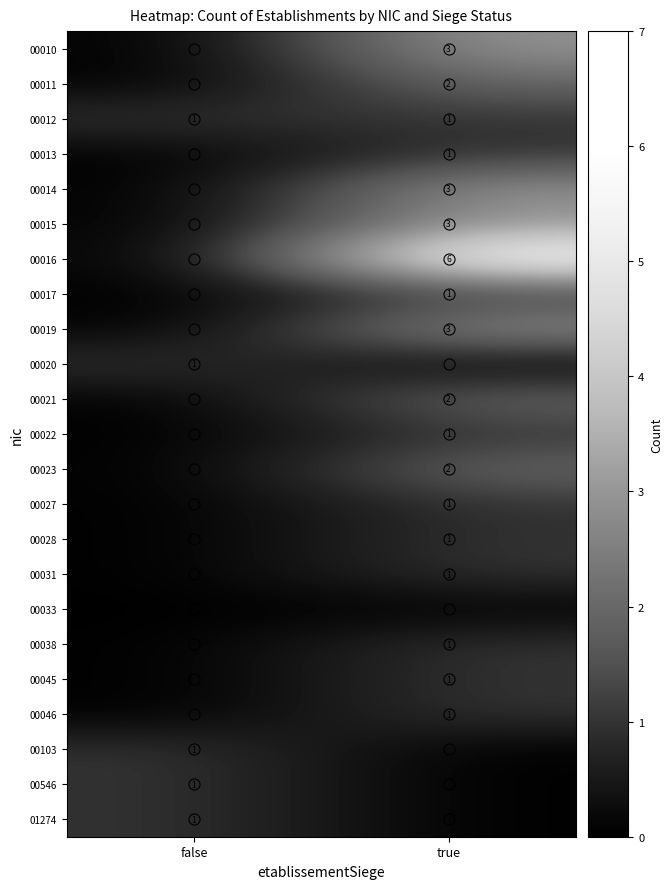

At which category is the sum across all series the highest?

true